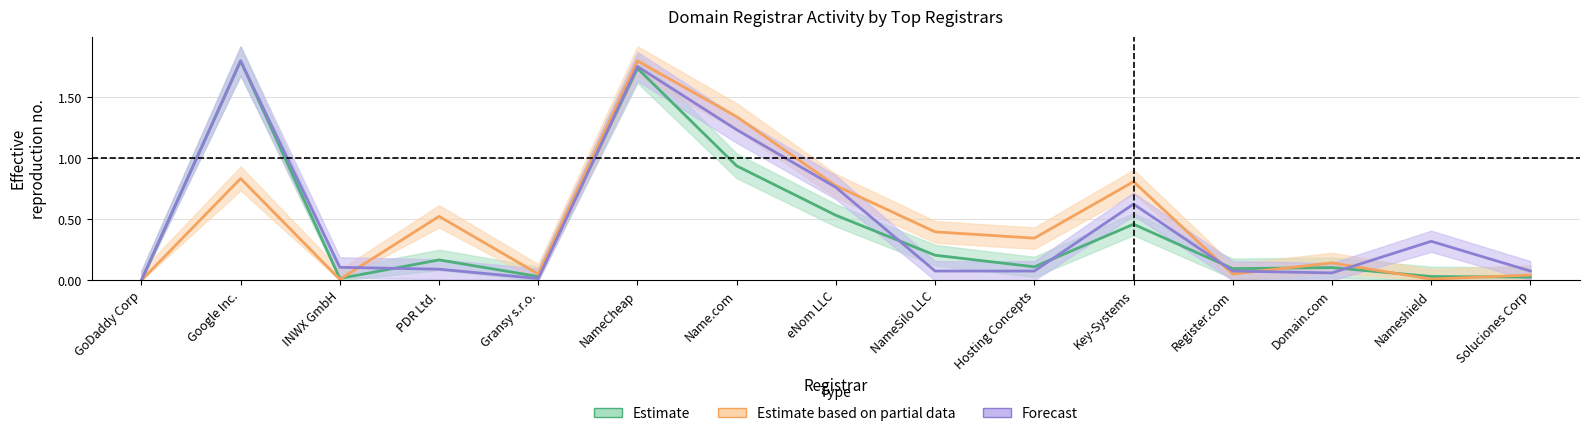

How many positive values does the net-renews-1-yr series have?

14